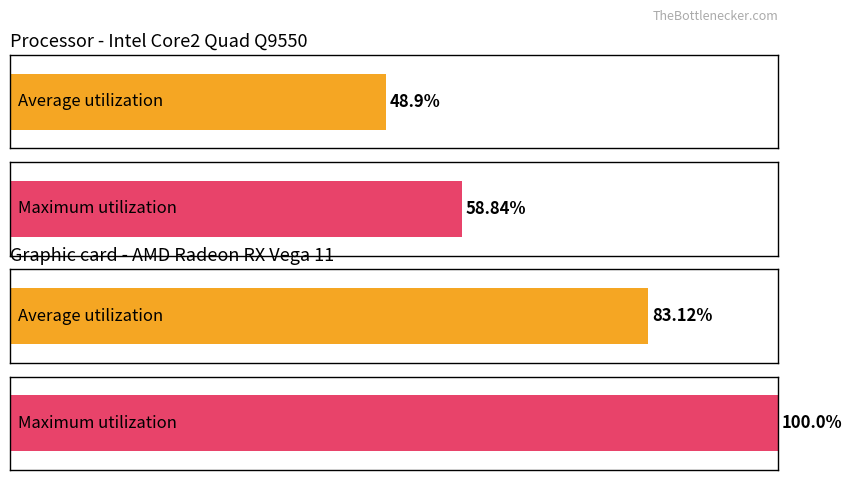

What are all the series names shown in the legend?

Average utilization, Maximum utilization